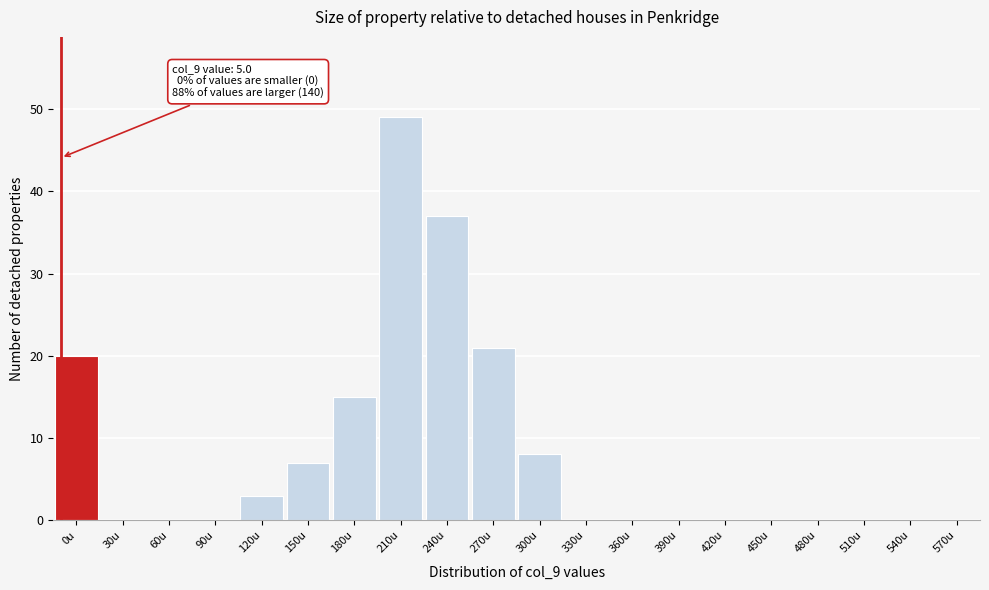

Reading right to left, what are all the values shown in this chart?

570u=0	540u=0	510u=0	480u=0	450u=0	420u=0	390u=0	360u=0	330u=0	300u=8	270u=21	240u=37	210u=49	180u=15	150u=7	120u=3	90u=0	60u=0	30u=0	0u=20